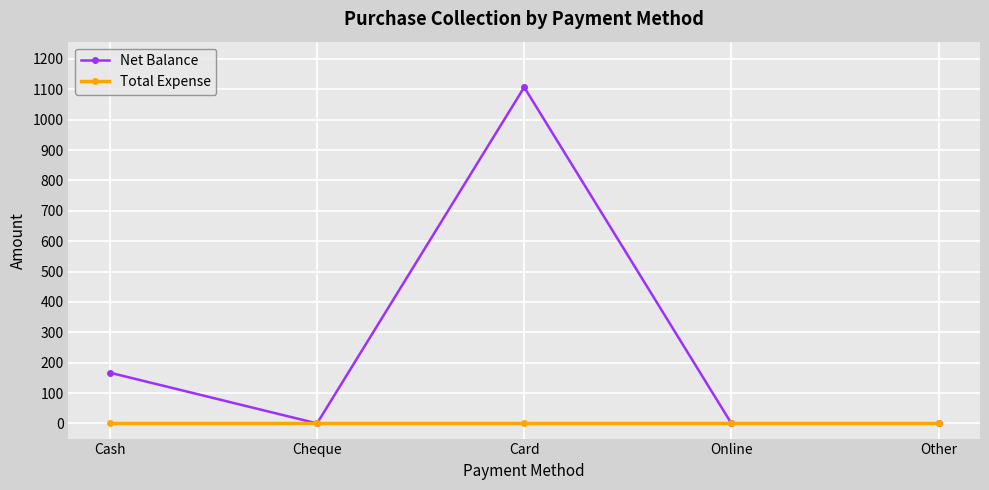

Reading right to left, list all the values displayed in this chart.

Net Balance: Other=0	Online=0	Card=1107	Cheque=0	Cash=167
Total Expense: Other=0	Online=0	Card=0	Cheque=0	Cash=0